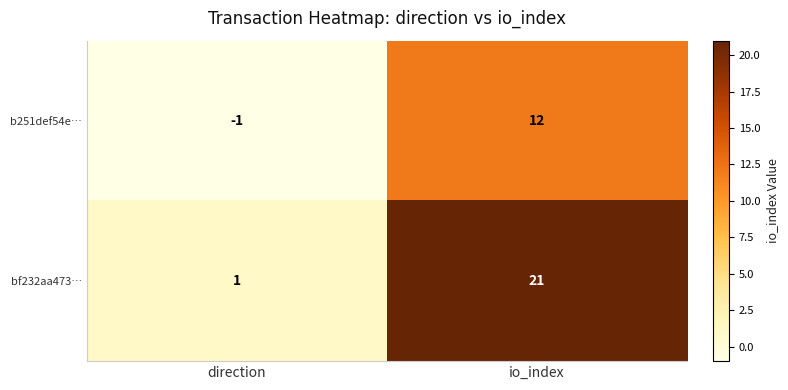

What value does the b251def54e… series have at io_index?

12